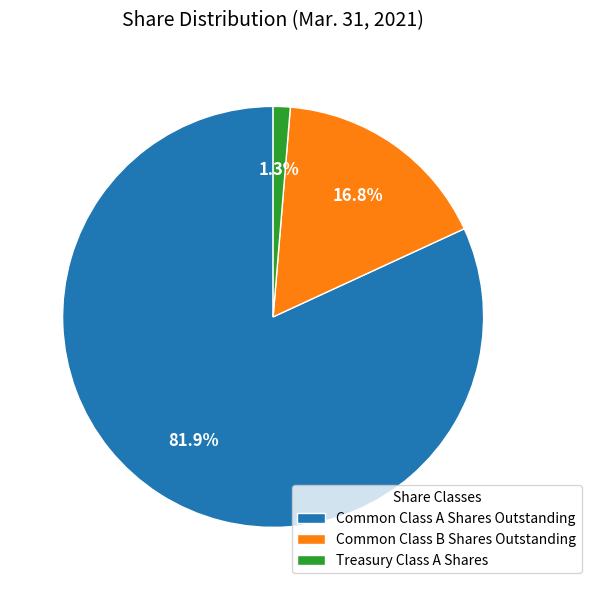

What is the smallest slice in the pie chart?

Treasury Class A Shares